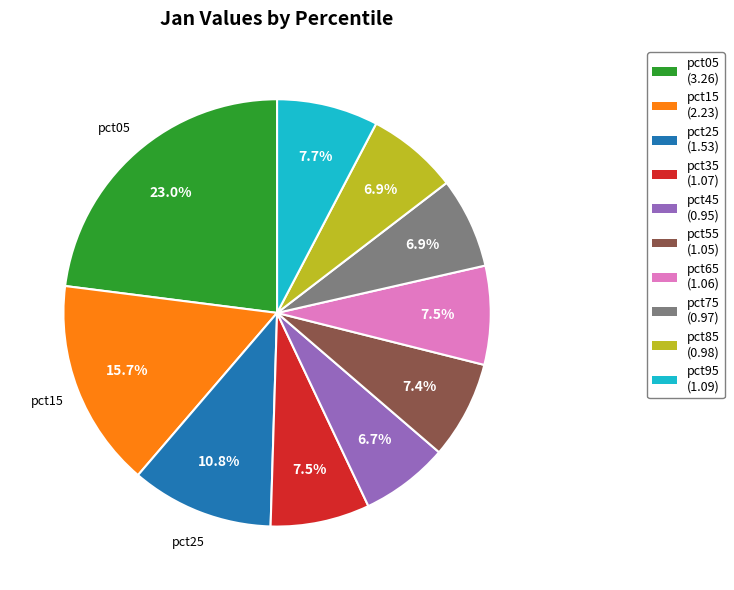

Is there any slice that represents more than half of the pie?

No